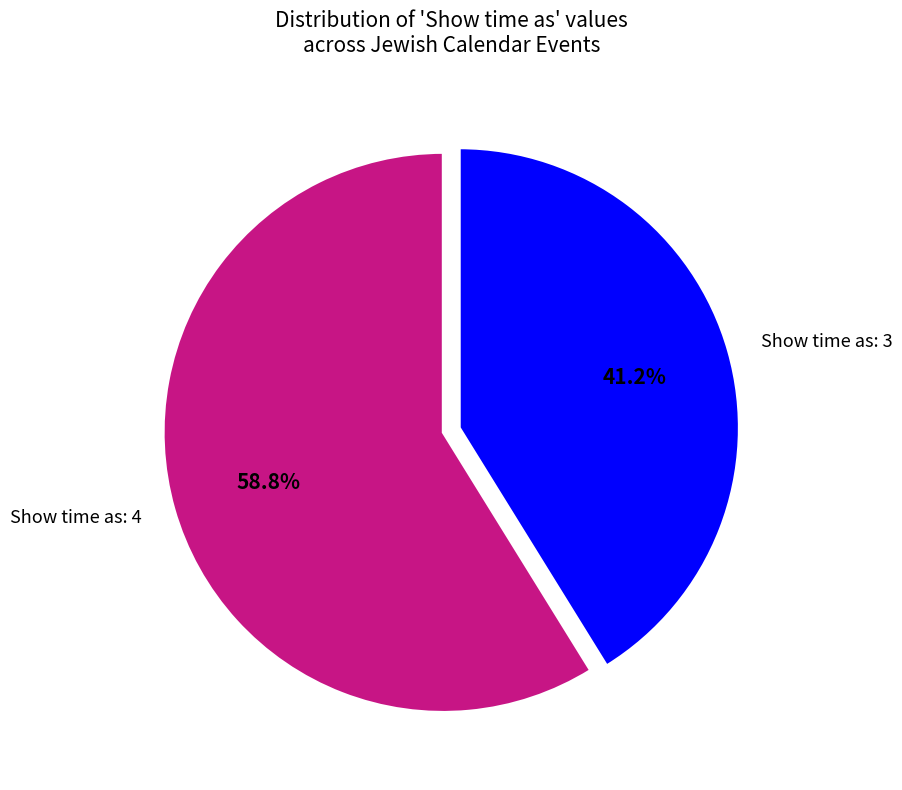

Is the sum of Show time as: 4 and Show time as: 3 greater than half?

Yes